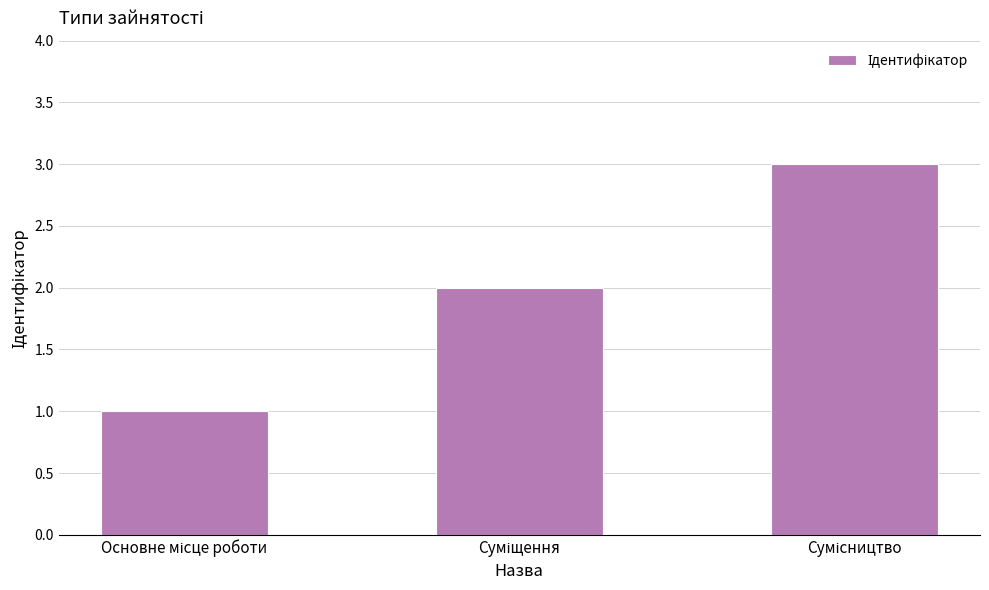

What is the value of the 2nd bar from the left?

2